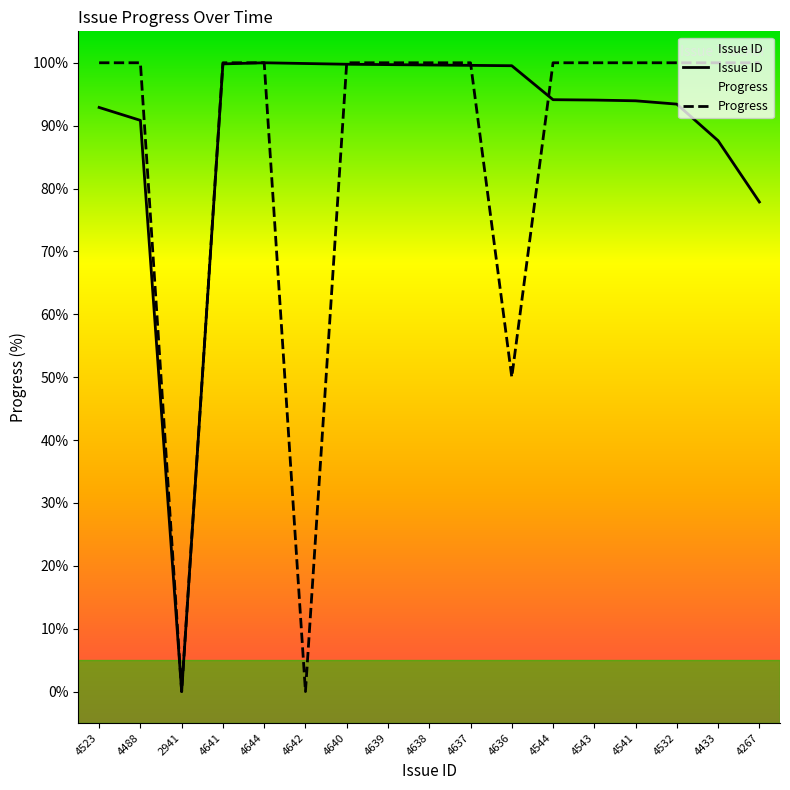

How many values in Progress are above zero?

15